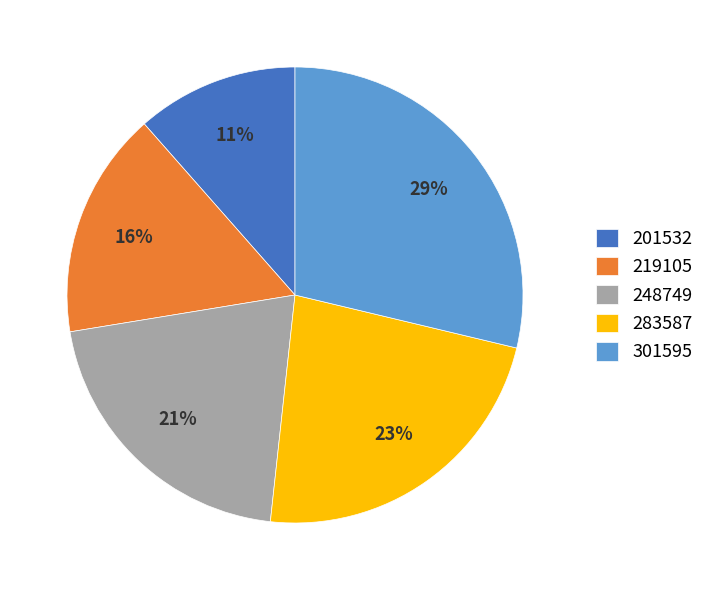

Is 248749 the majority of the pie?

No